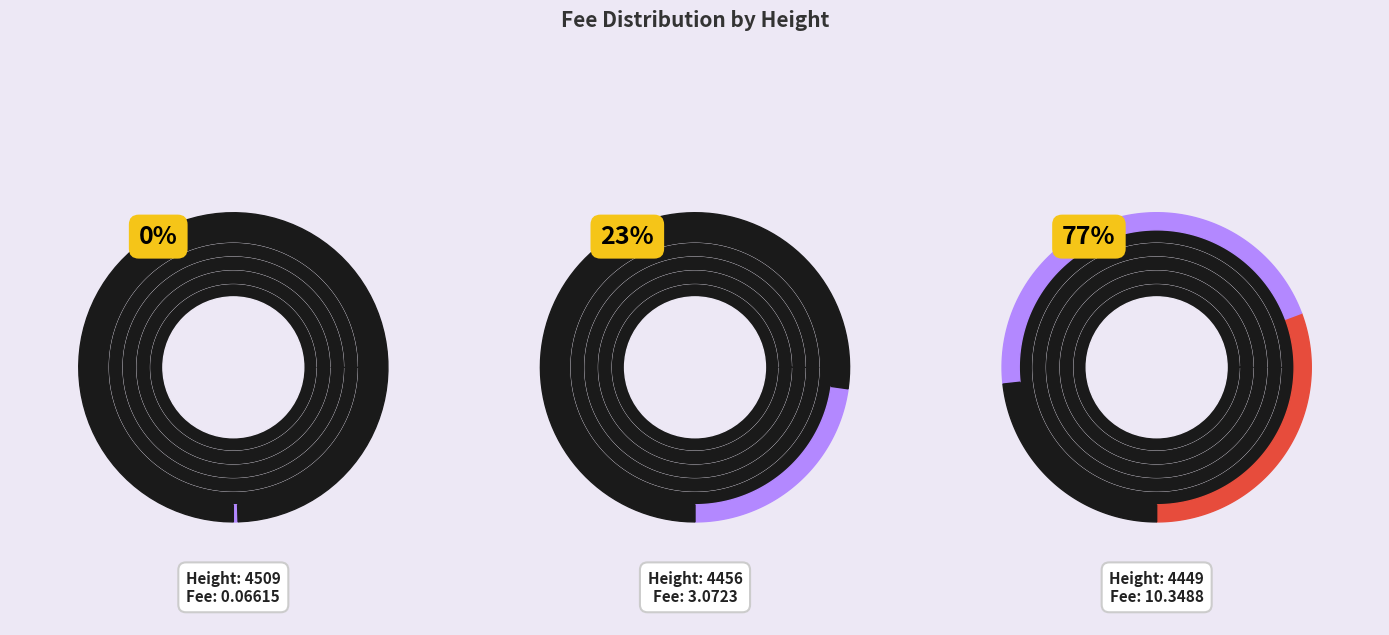

Does 4456 account for over 50% of the chart?

No